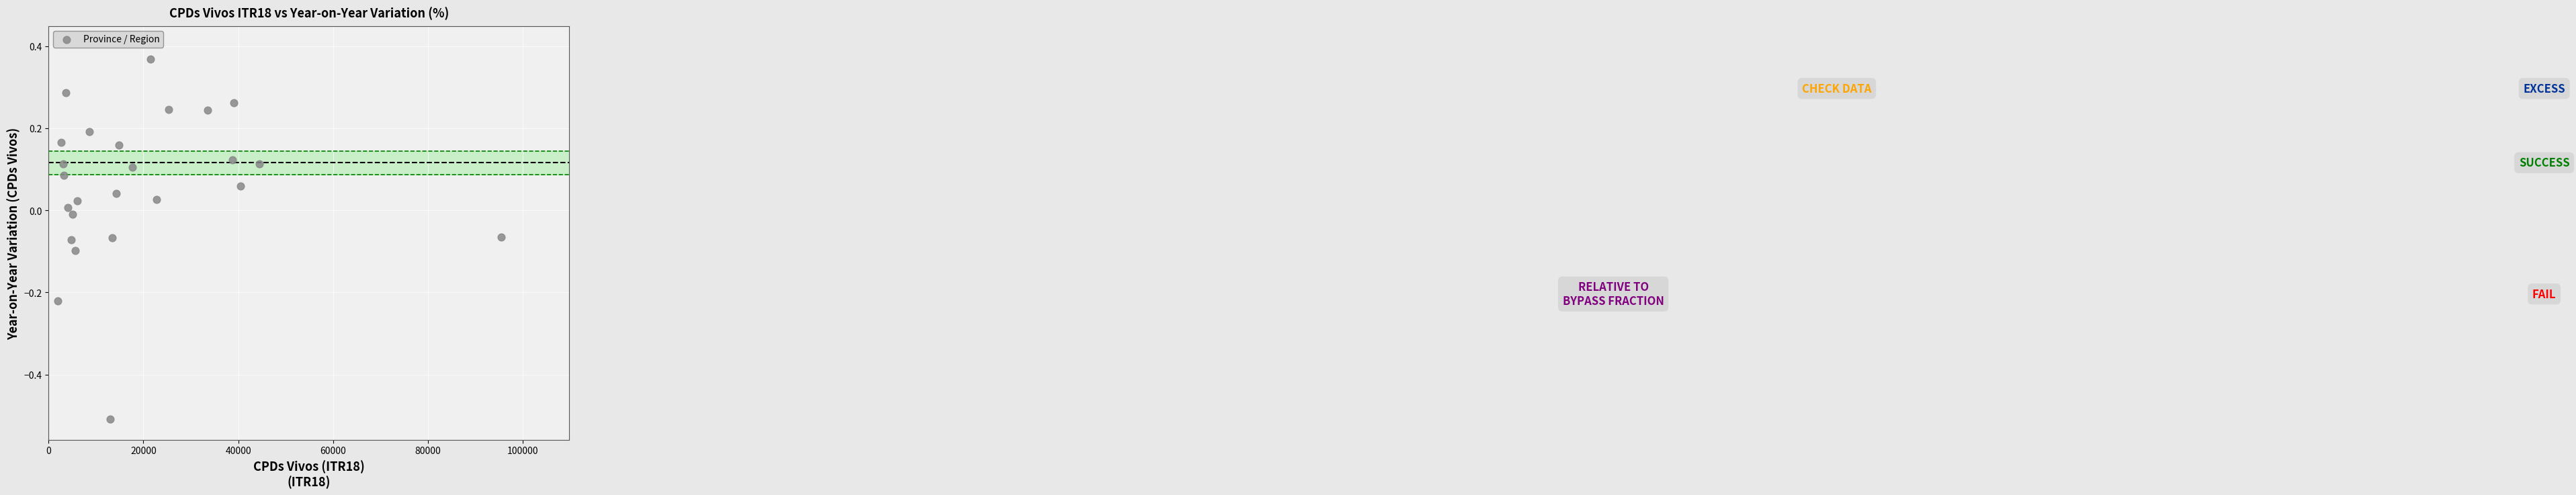

What is the range of X values (max minus min)?

93502.0